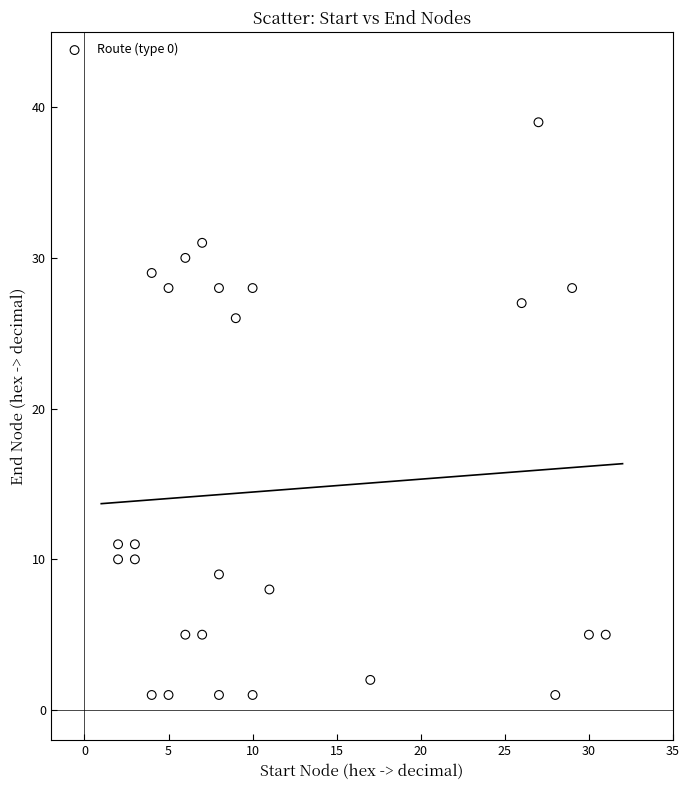

What is the range of X values (max minus min)?

29